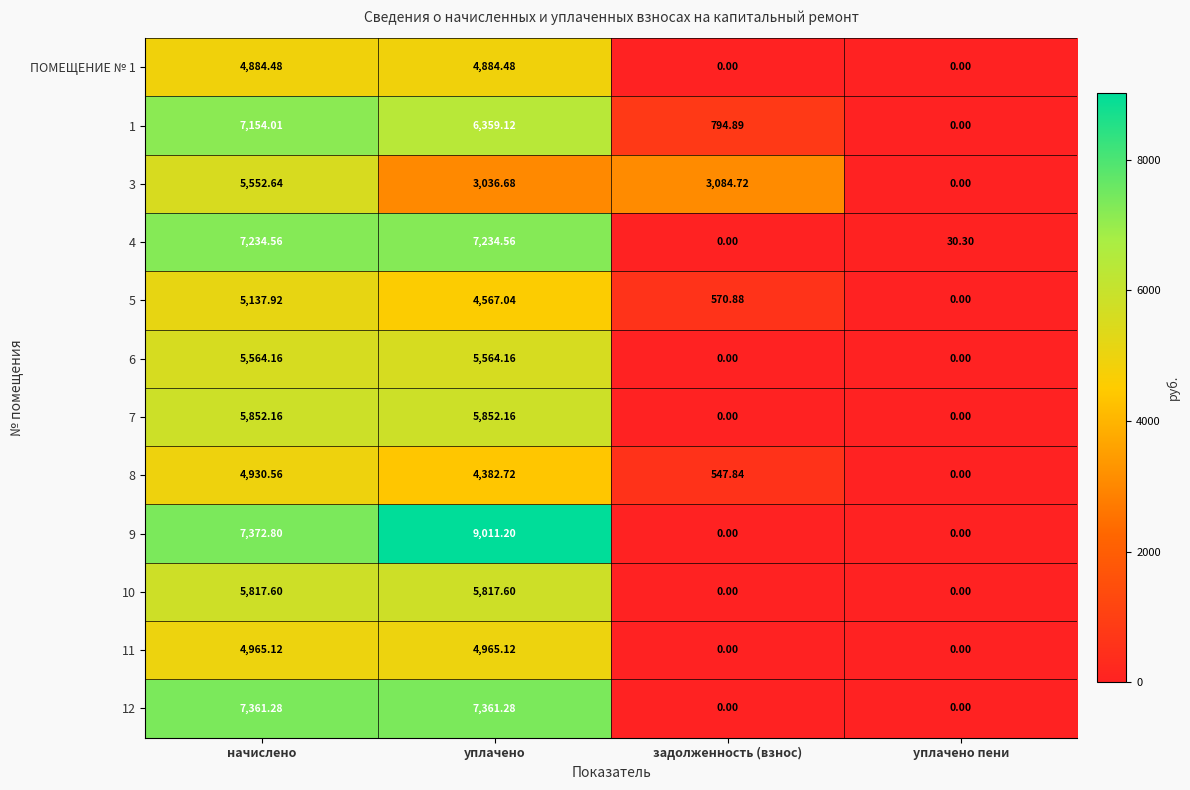

Which label corresponds to the largest value in the chart?

уплачено